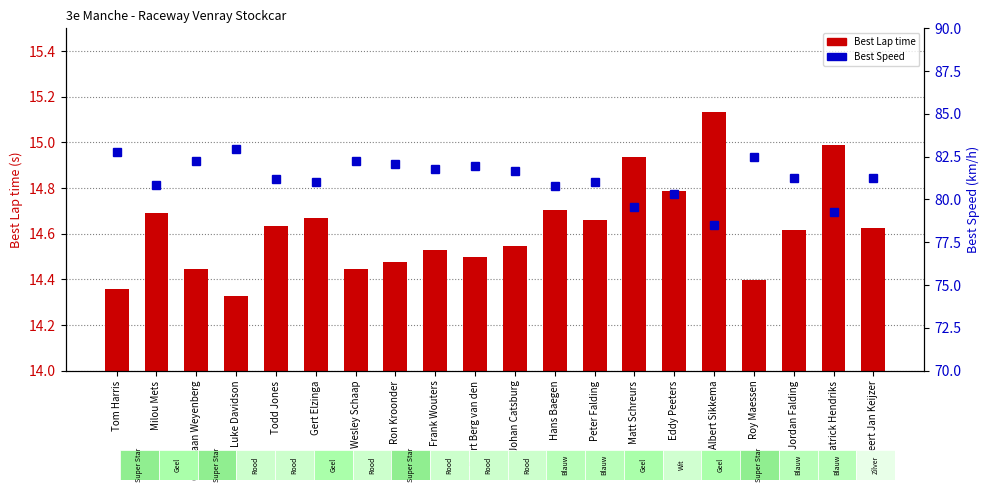

What is the value of the Best Speed bar at the 9th from the left?

81.8